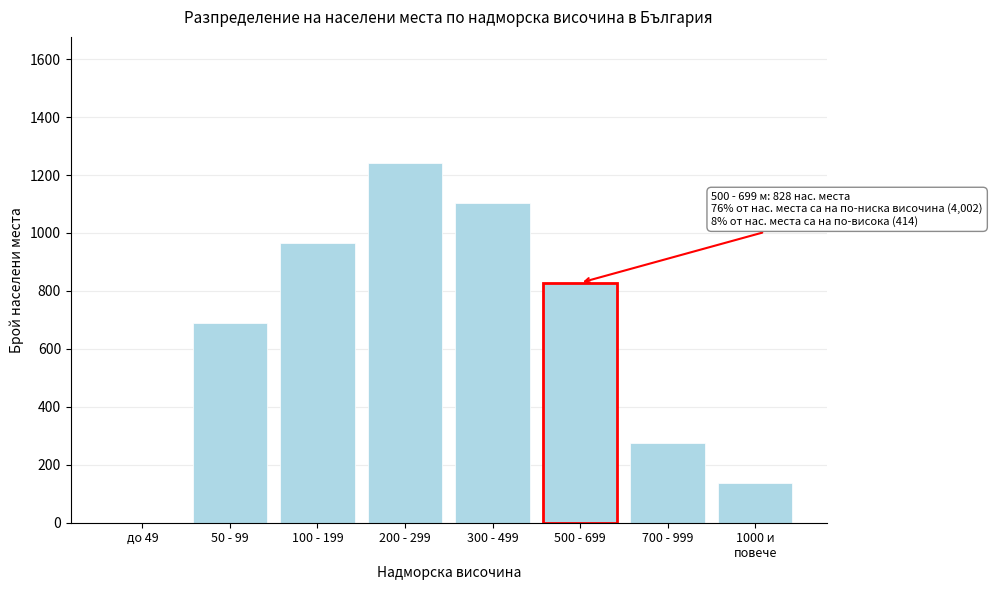

What is the greatest value displayed?

1242